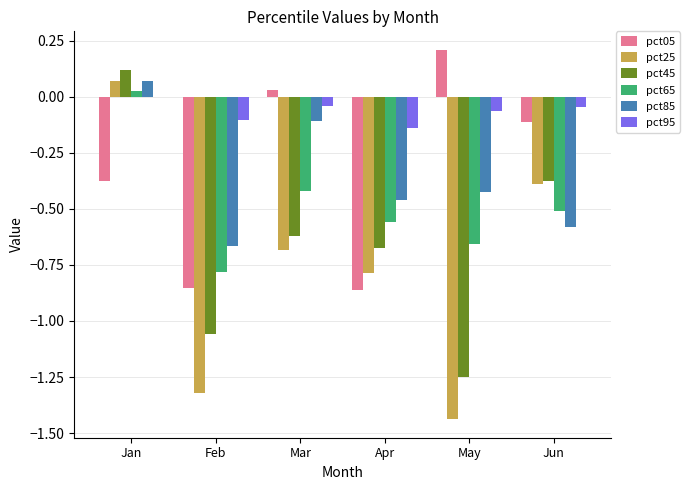

Is the value of pct95 at Apr greater than the value of pct25 at Apr?

Yes